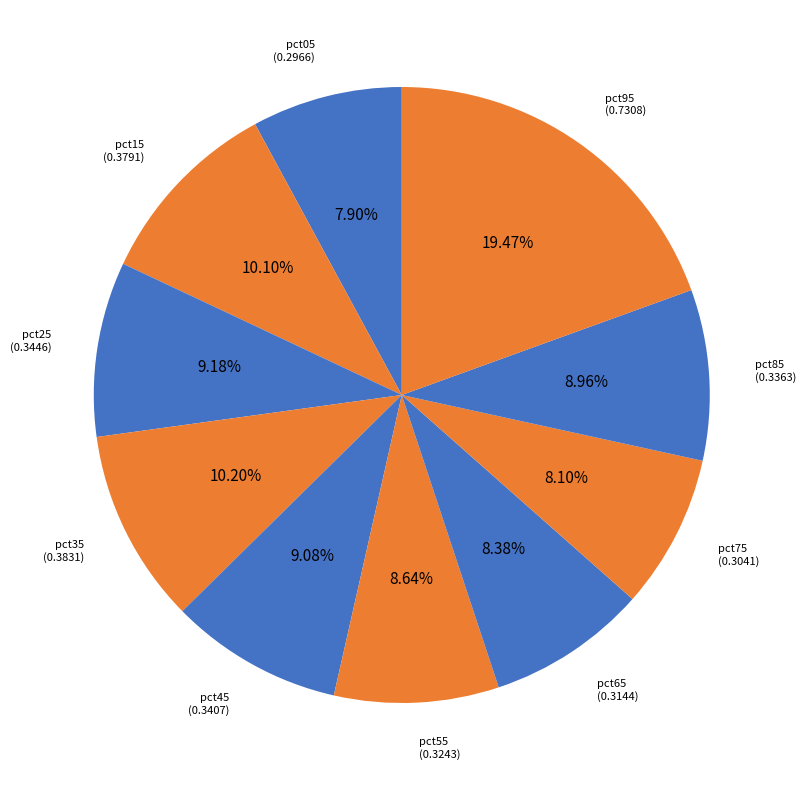

Is there any slice that represents more than half of the pie?

No